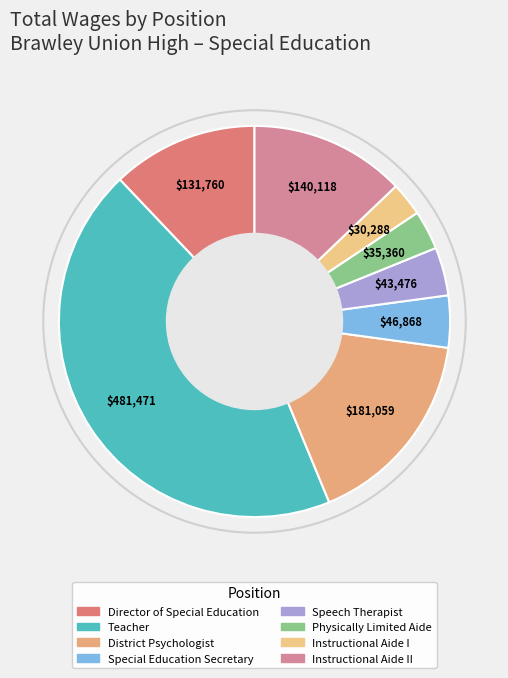

To the nearest percent, what is the difference between the largest and smallest slice percentages?

41%